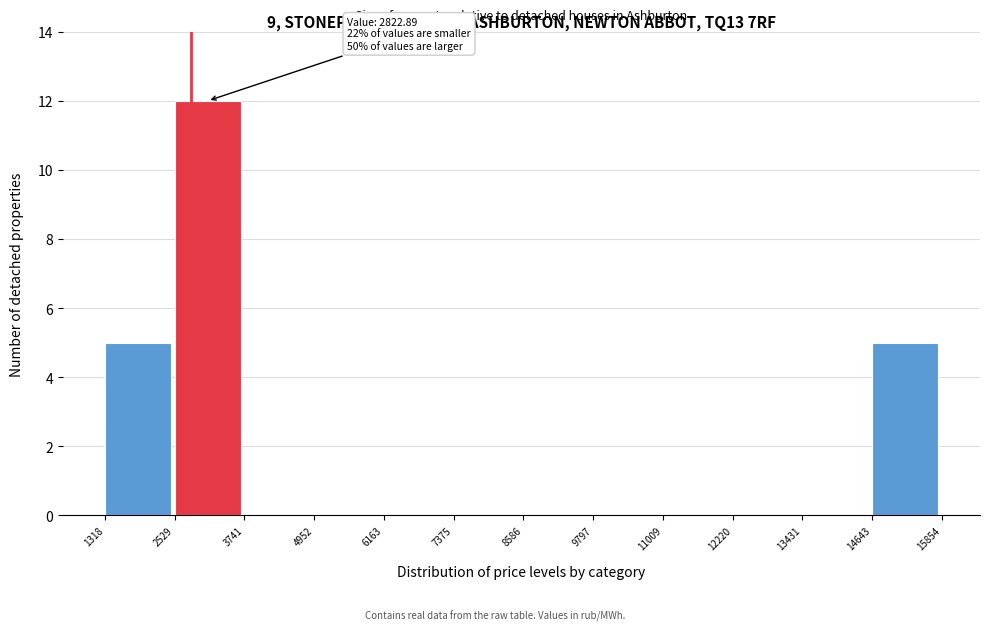

Which range on the x-axis has the tallest bar?

2529 to 3741